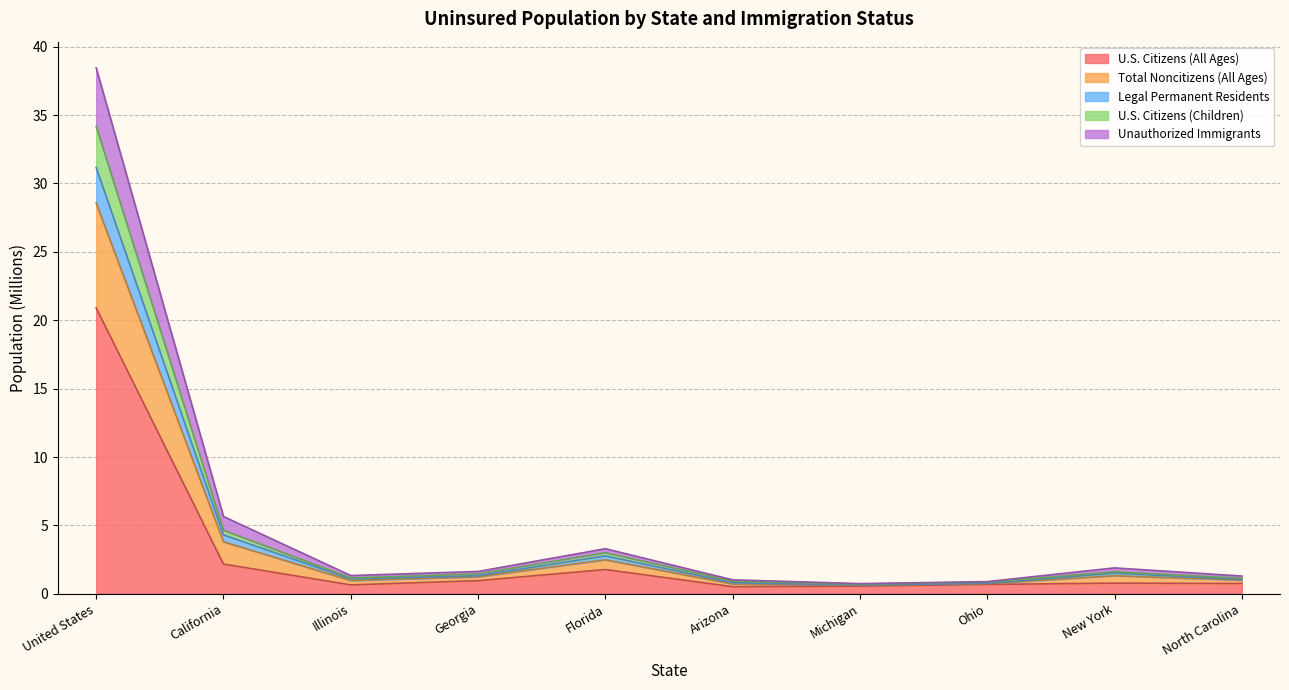

At which label does U.S. Citizens (All Ages) reach its peak?

United States